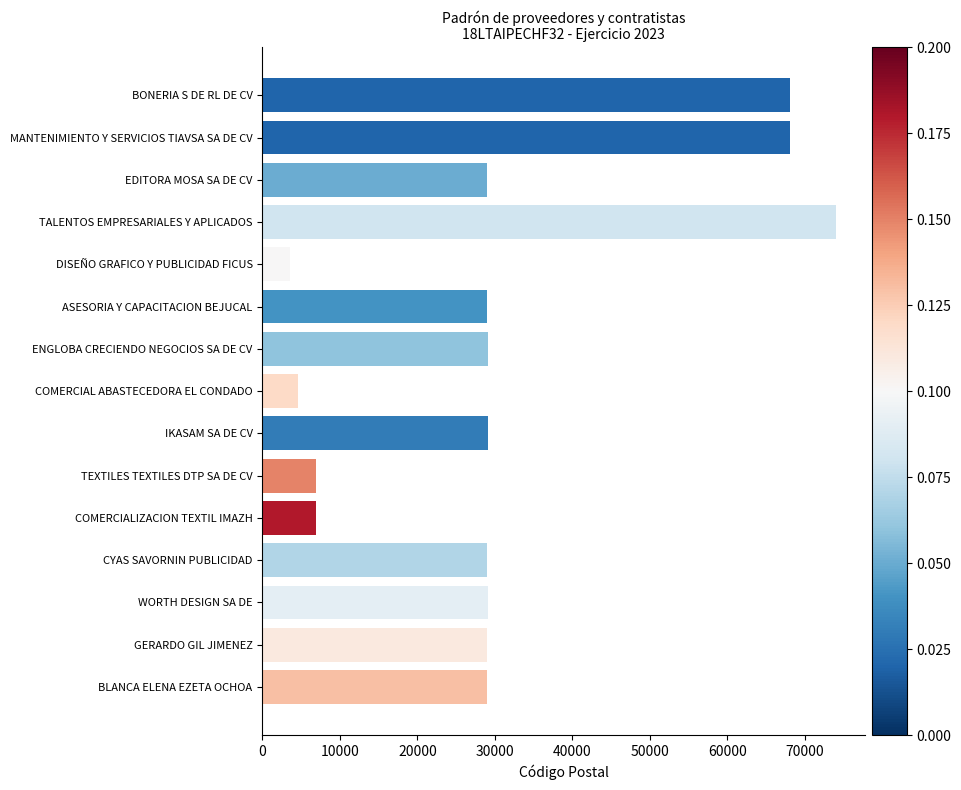

How many values are below 29030?

7